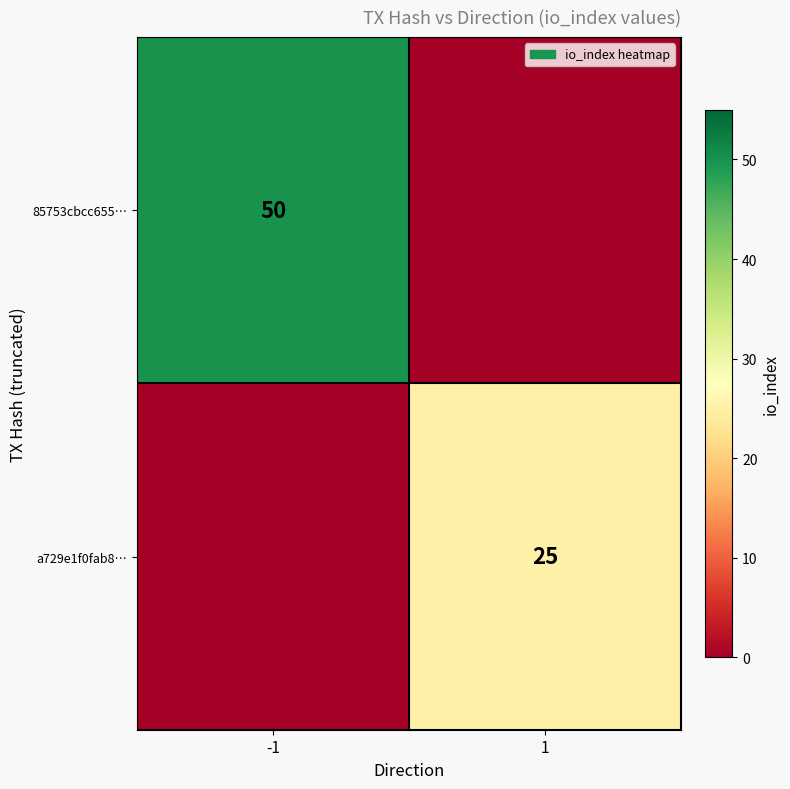

Is the value of 85753cbcc655… at -1 greater than the value of a729e1f0fab8… at 1?

Yes